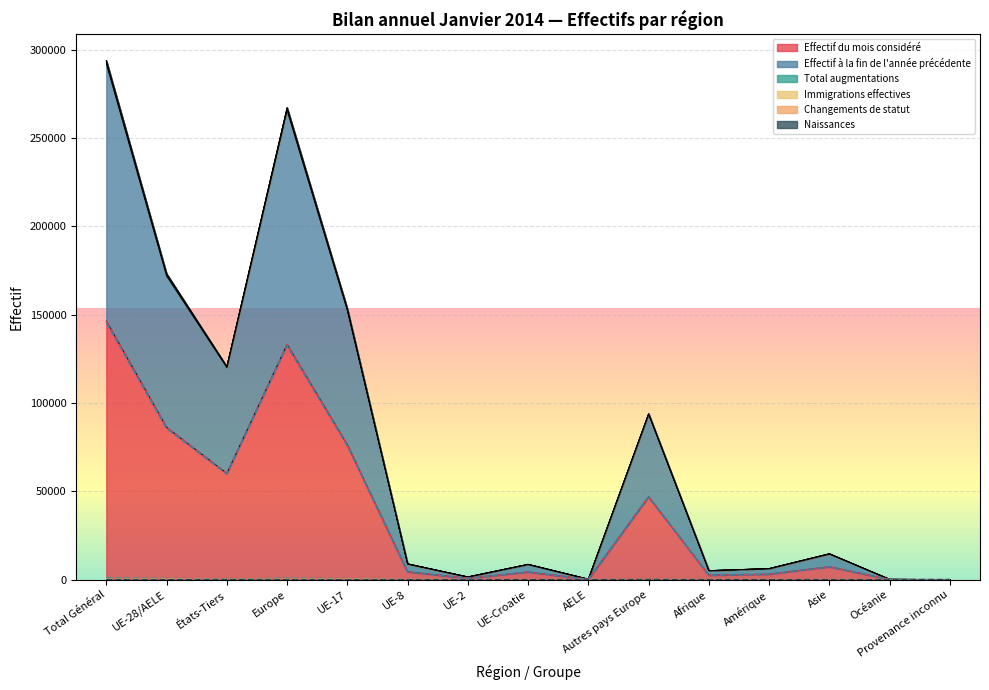

Where is the first local minimum for Total augmentations?

États-Tiers